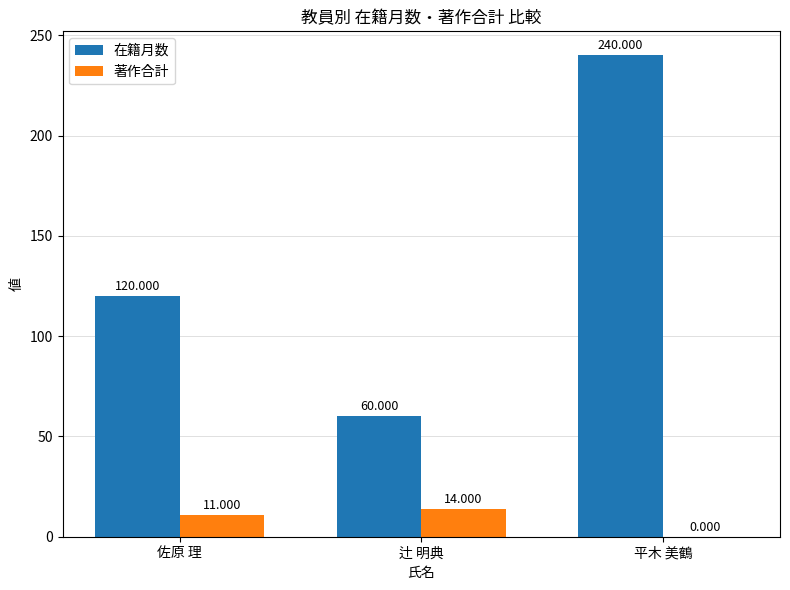

Which series has the largest total across all categories?

在籍月数